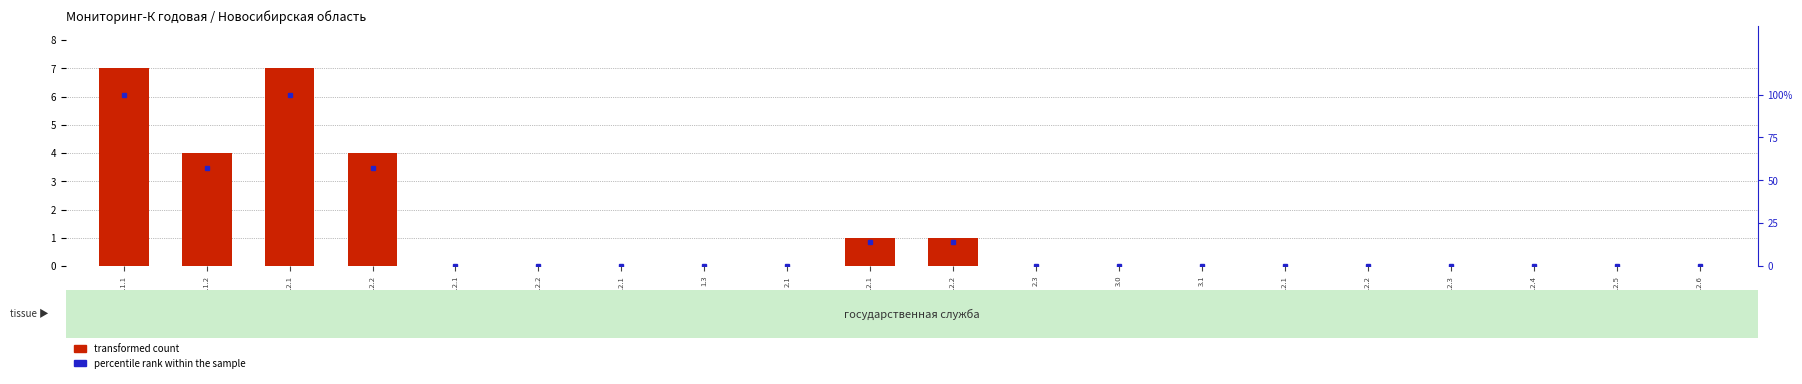

What position from the right is 3.2.4?

3